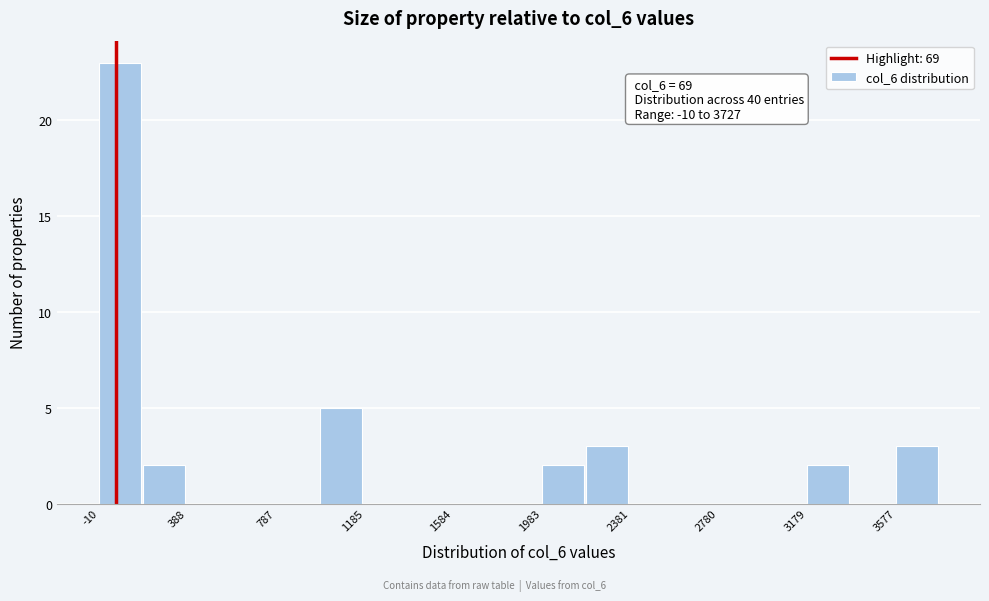

Read against the x-axis, roughly where is the centre of the tallest bar?

100